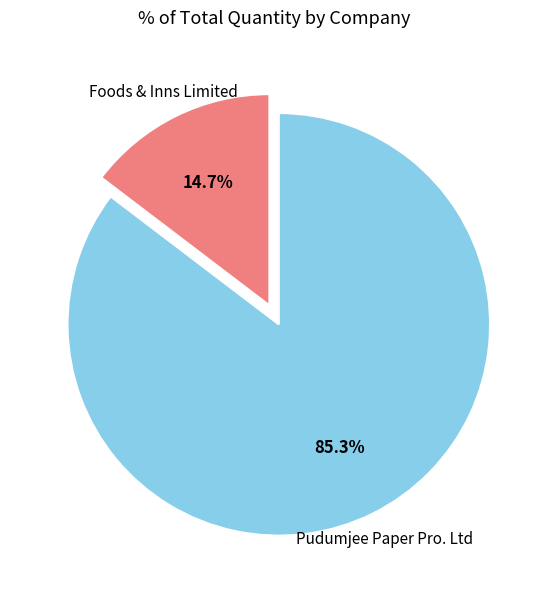

Does any single category account for the majority?

Yes